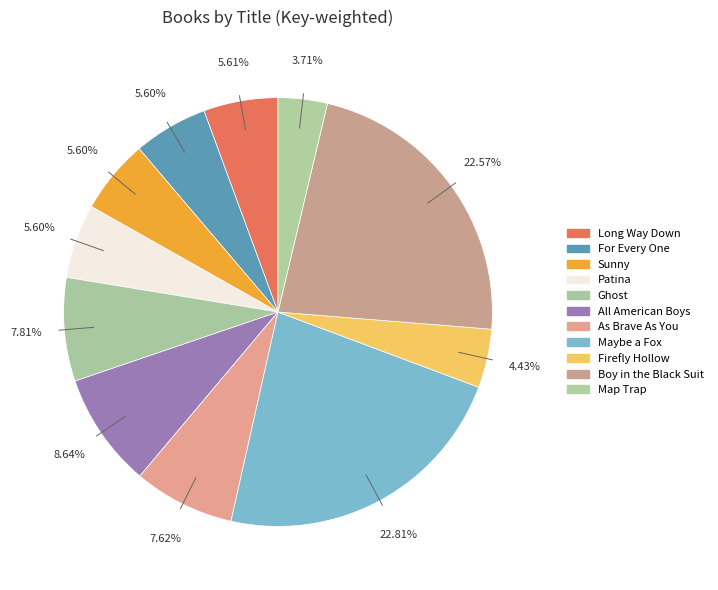

How many slices are in this pie chart?

11